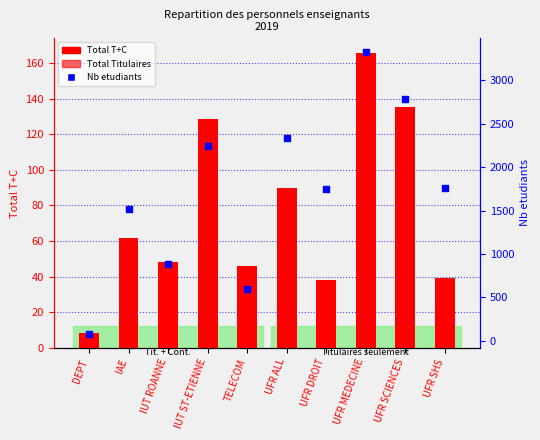

What are all the series names shown in the legend?

Total T+C, Total Titulaires, Nb etudiants